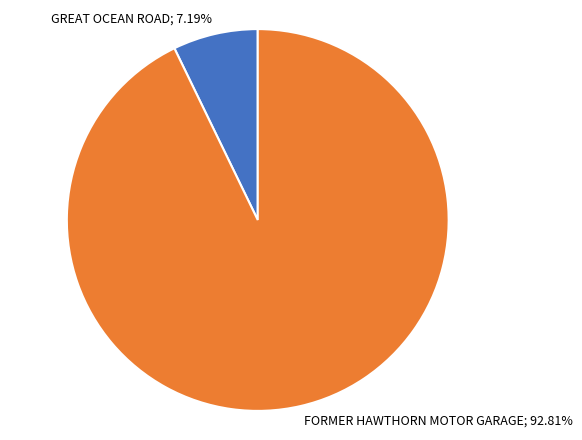

Do GREAT OCEAN ROAD and FORMER HAWTHORN MOTOR GARAGE together represent more than half of the pie?

Yes